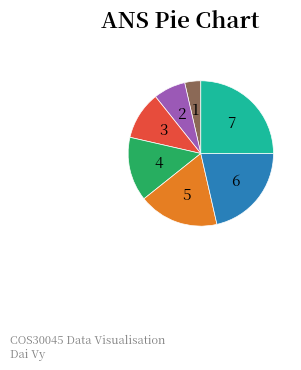

Does any single category account for the majority?

No